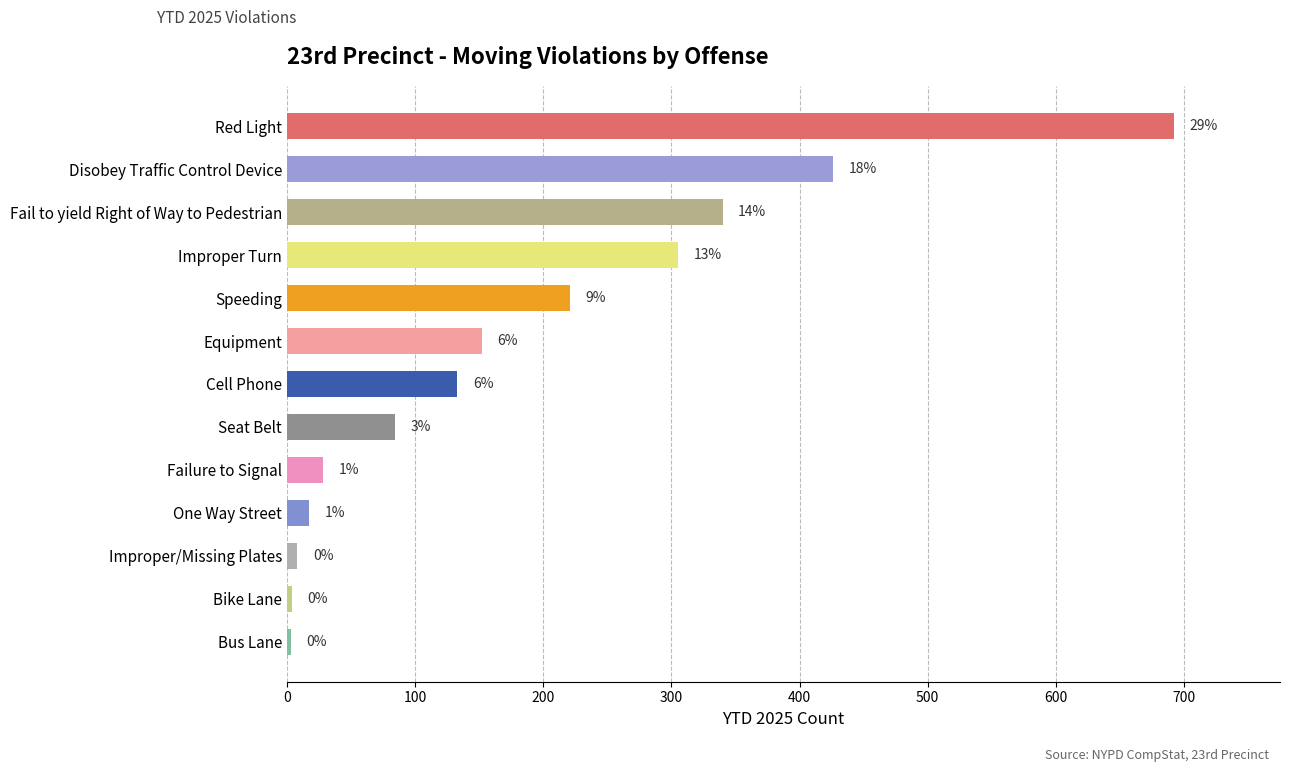

How many bars are there in total?

13